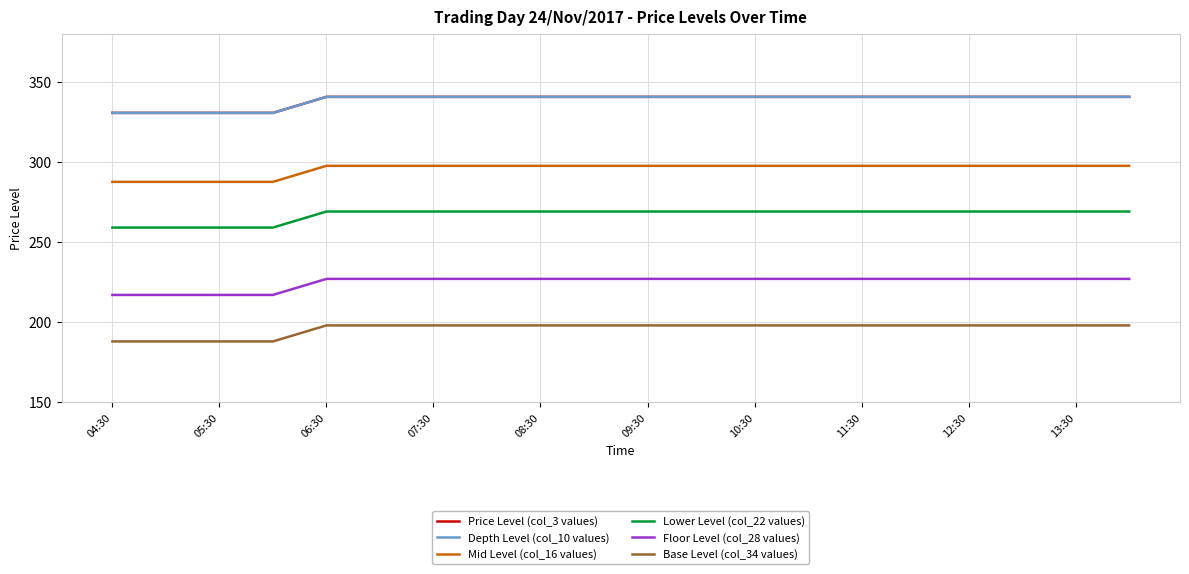

Which series has the largest range (max minus min)?

Price Level (col_3 values)